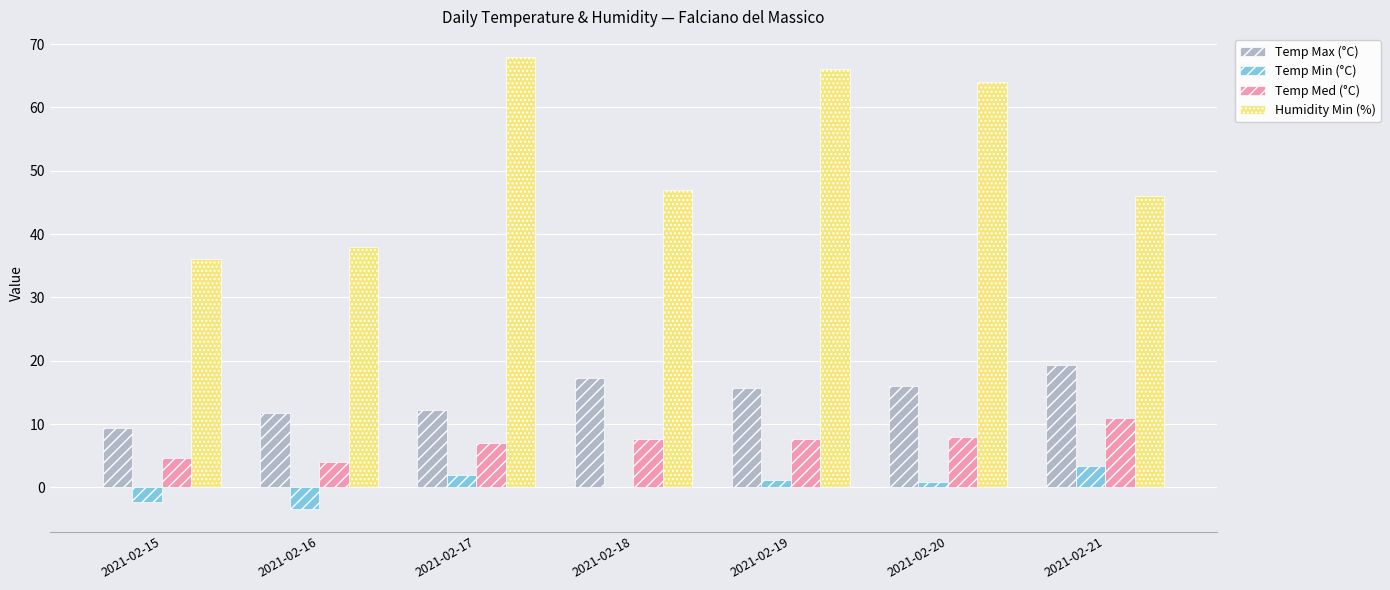

Which series changed the most between 2021-02-18 and 2021-02-20?

Humidity Min (%)